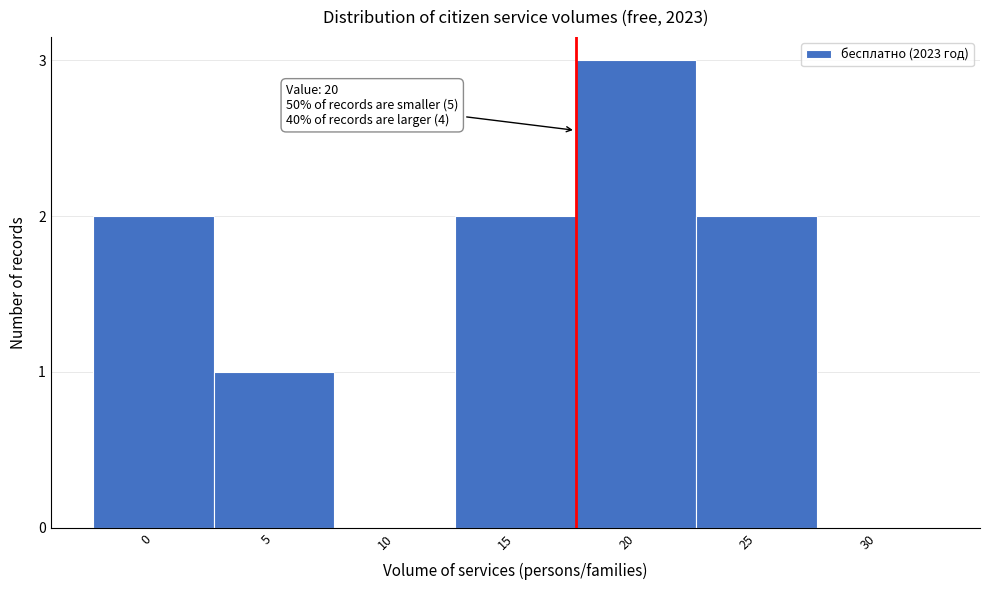

Reading left to right, extract all data points from this chart.

0=2	5=1	10=0	15=2	20=3	25=2	30=0